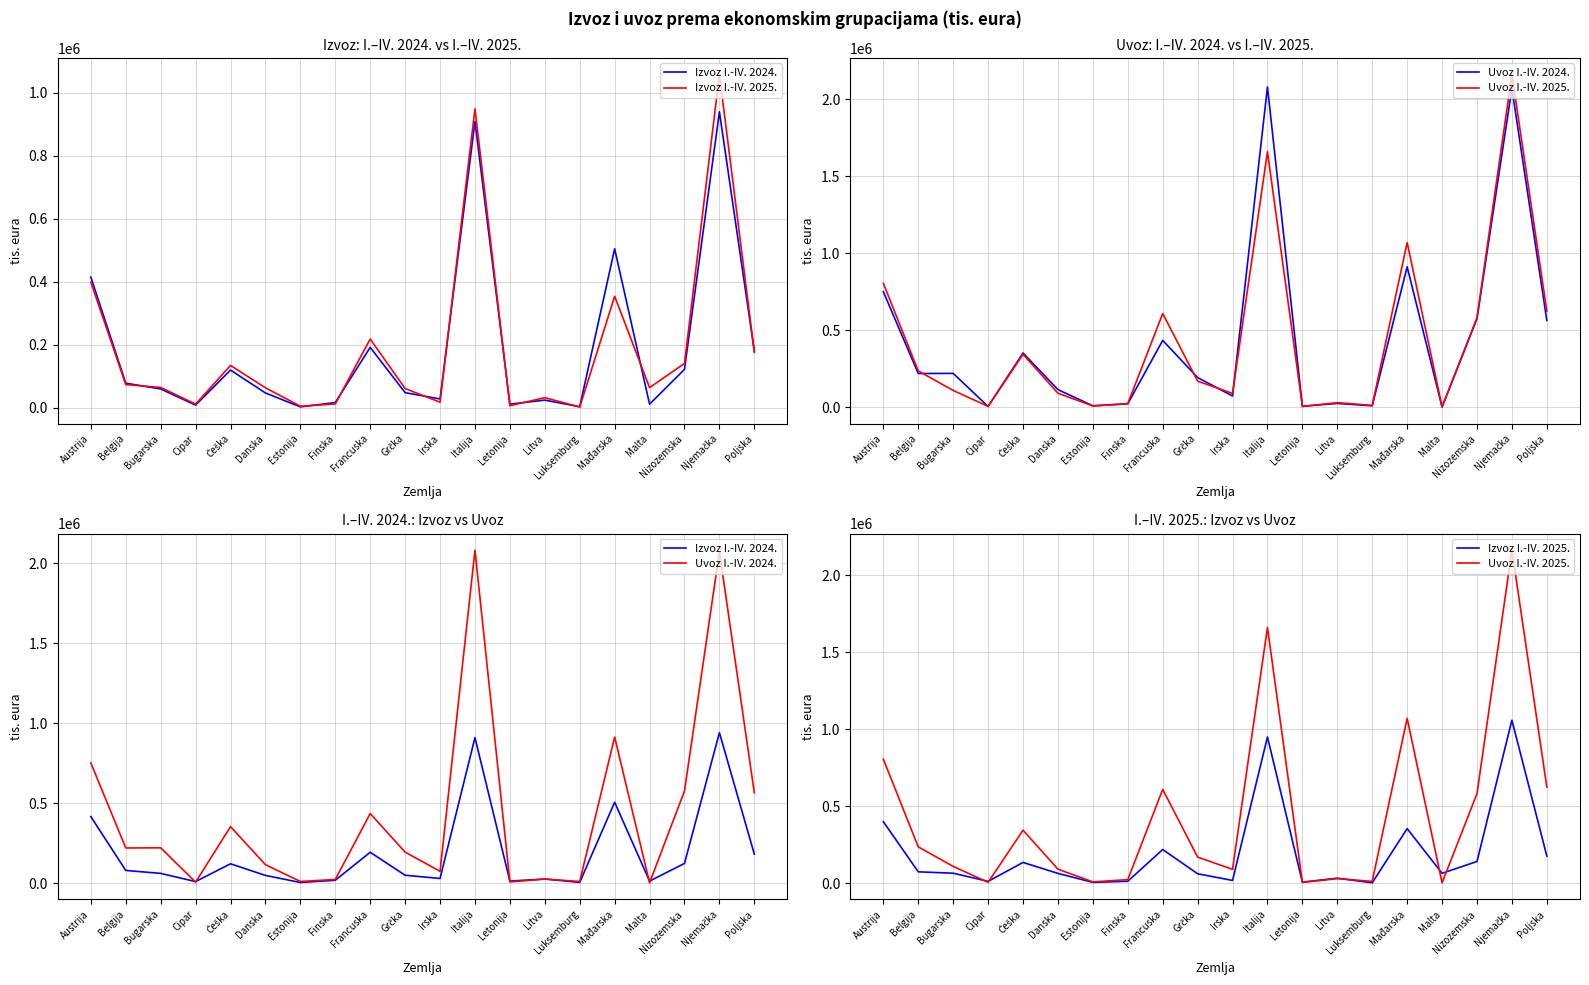

Where do Izvoz I.-IV. 2024. and Uvoz I.-IV. 2024. first cross each other?

Bugarska and Cipar